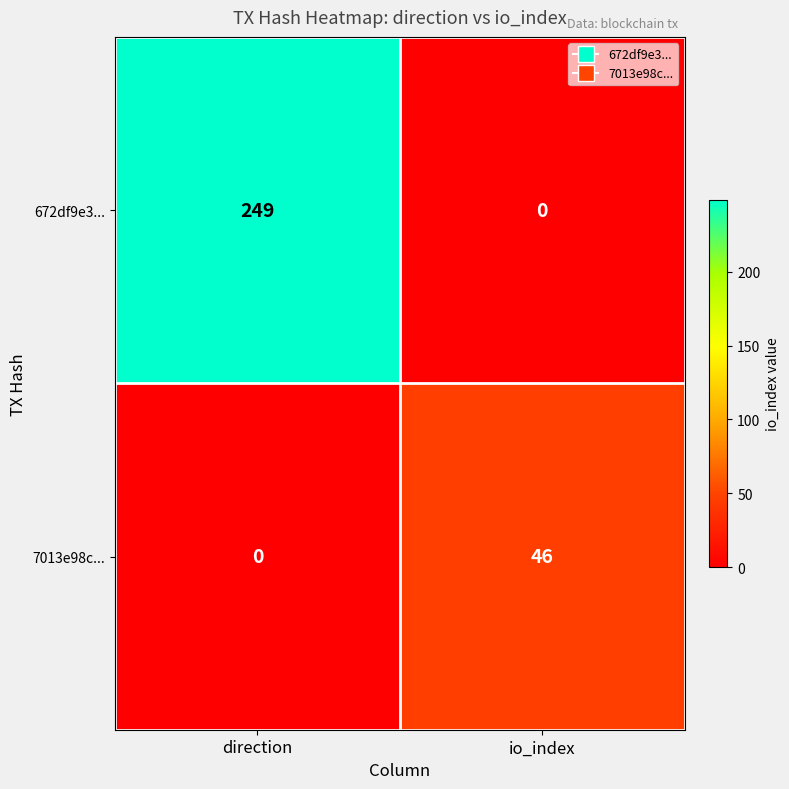

List the series in order of their overall mean, highest first.

672df9e3..., 7013e98c...